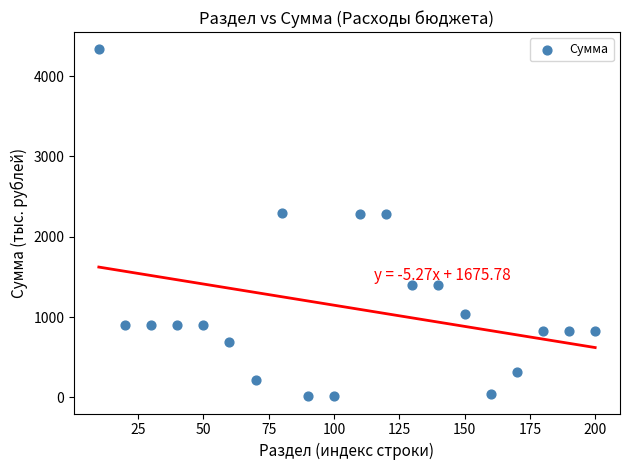

What is the range of X values (max minus min)?

190.0